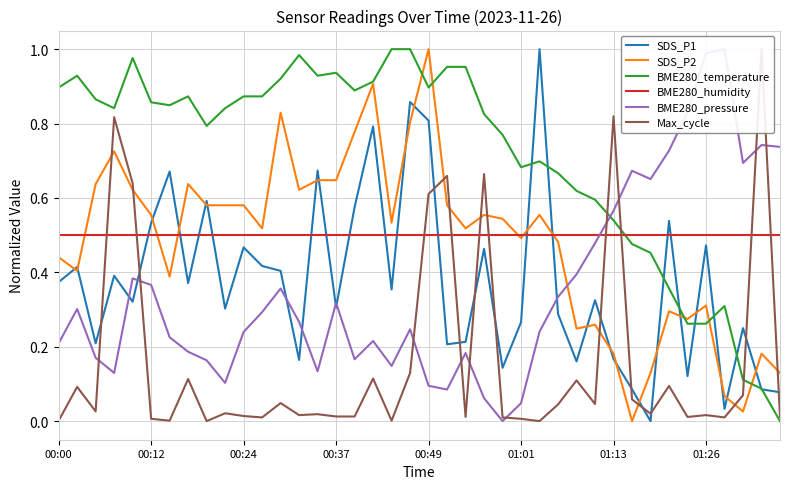

Is it true that BME280_humidity equals 0.3 at 00:24?

False